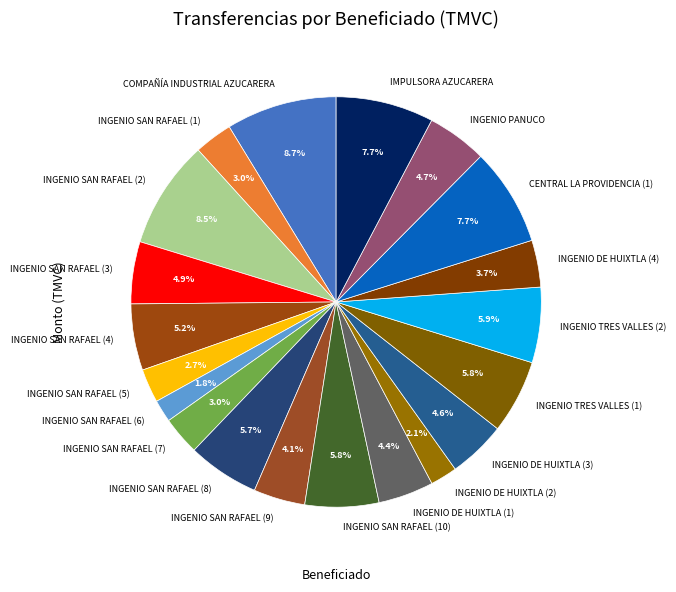

To the nearest percent, what is the combined percentage of INGENIO DE HUIXTLA (2) and INGENIO DE HUIXTLA (1)?

6%